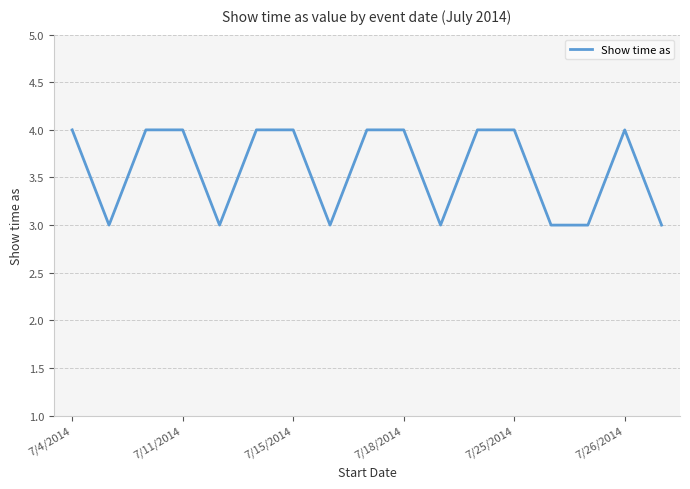

Reading left to right, extract all data points from this chart.

4	3	4	4	3	4	4	3	4	4	3	4	4	3	3	4	3